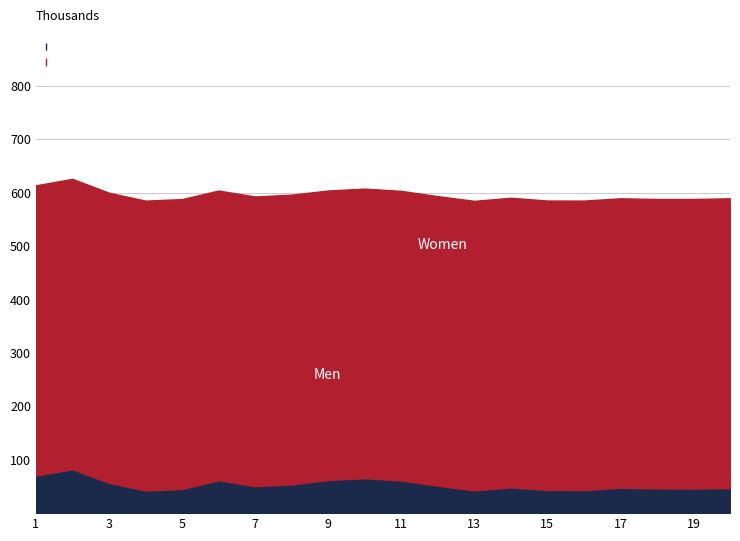

How many interior local valleys does the Women series have?

3